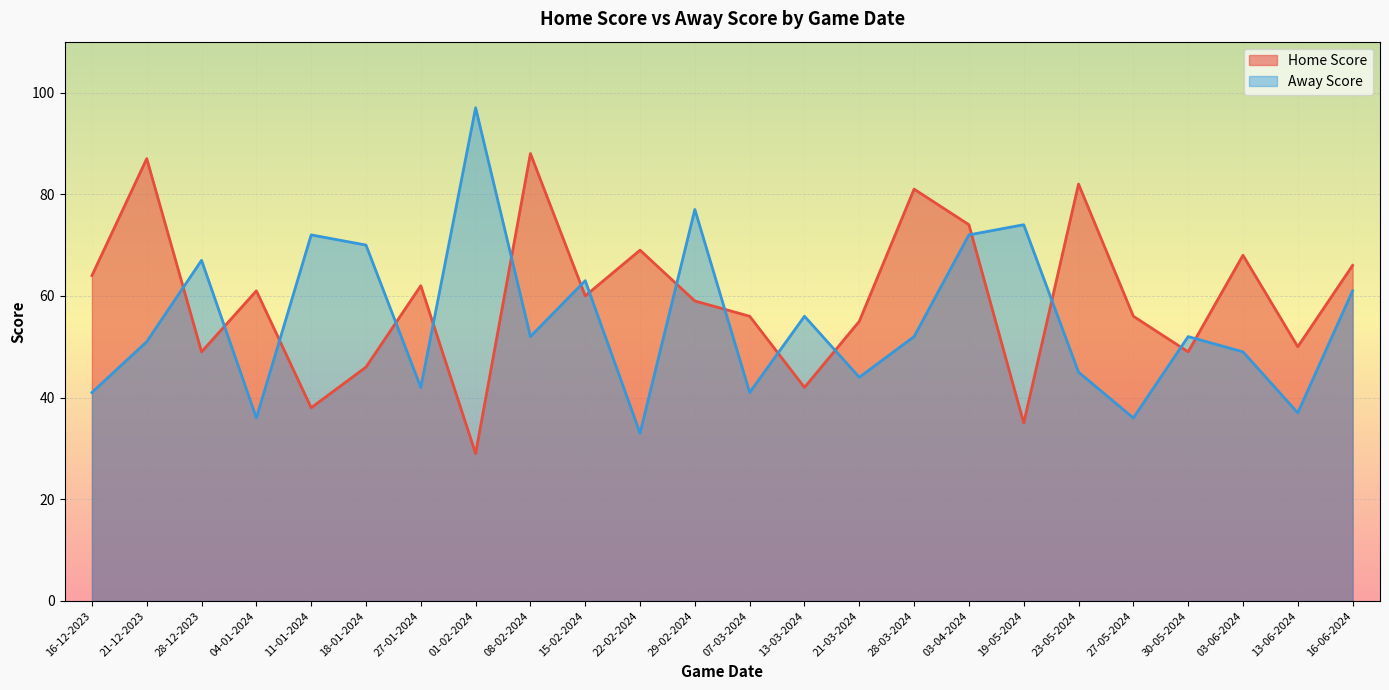

True or false: Home Score and Away Score intersect in this chart.

True